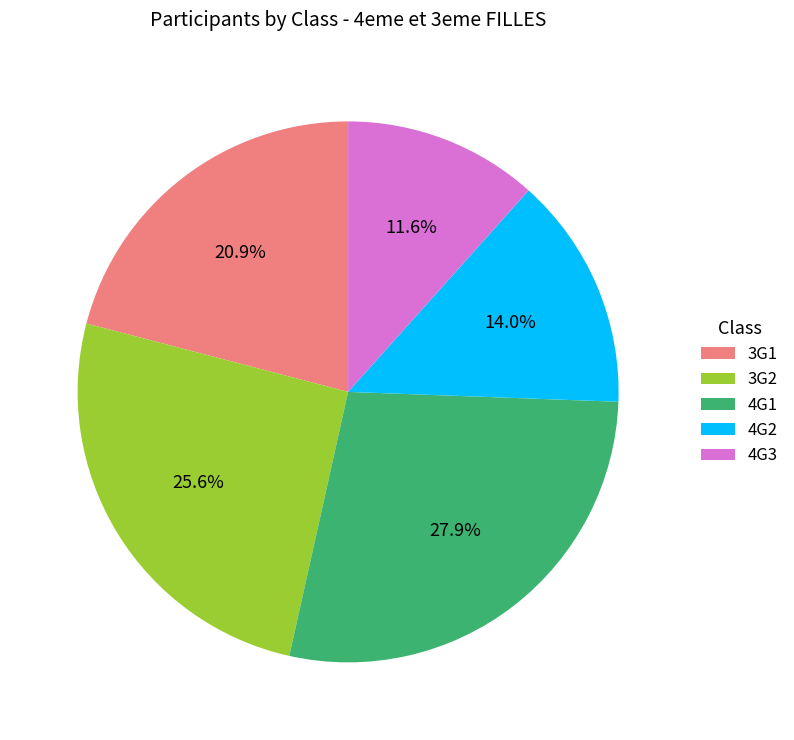

The 4G2 slice represents 14% of the pie. True or false?

True